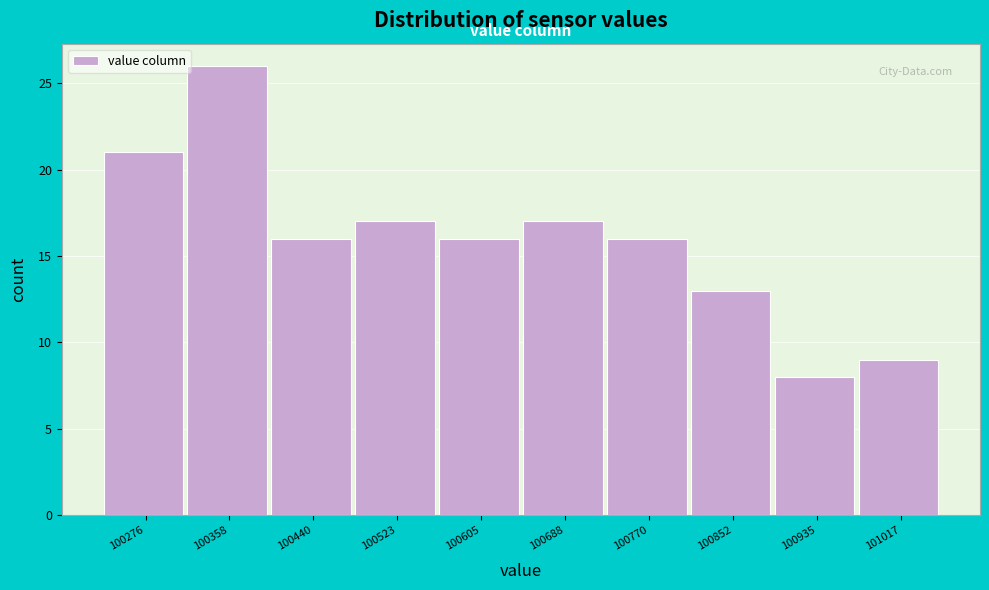

Reading left to right, list all the values displayed in this chart.

100276=21	100358=26	100440=16	100523=17	100605=16	100688=17	100770=16	100852=13	100935=8	101017=9